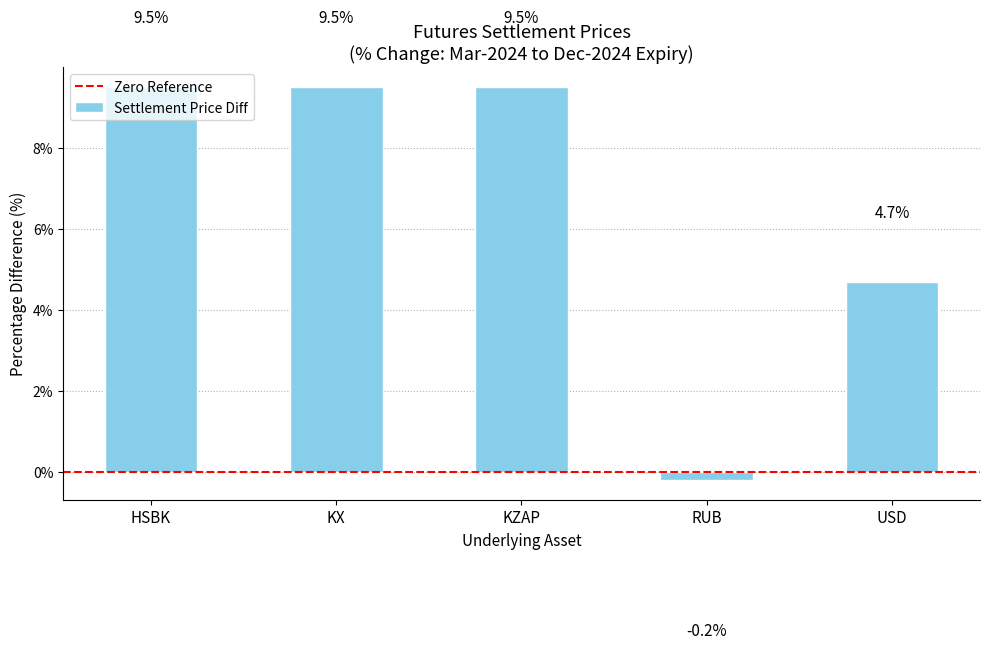

What is the average value?

6.6